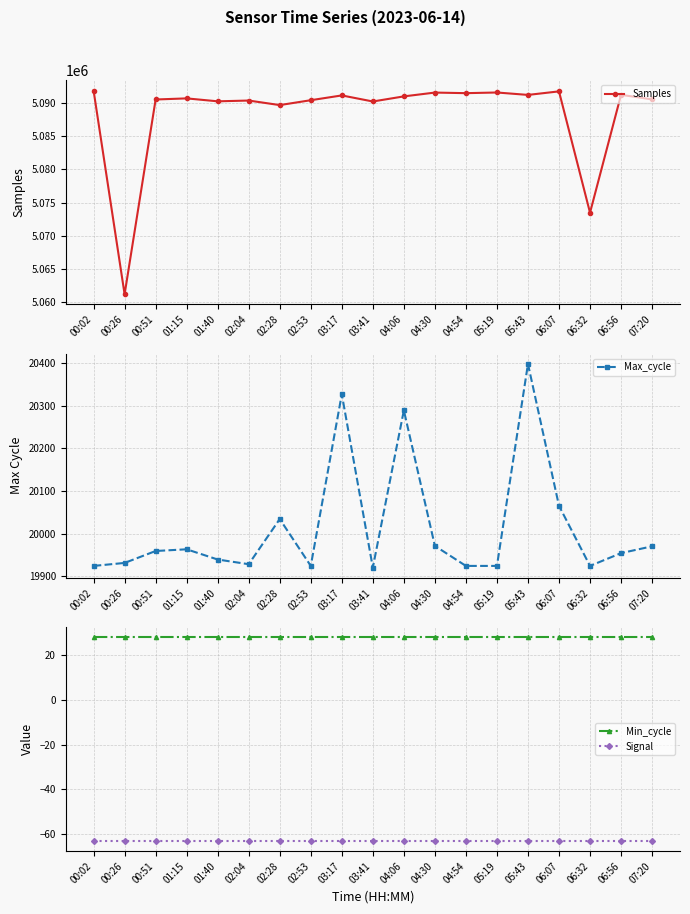

At 07:20, list the series in order from largest to smallest.

Samples, Max_cycle, Min_cycle, Signal